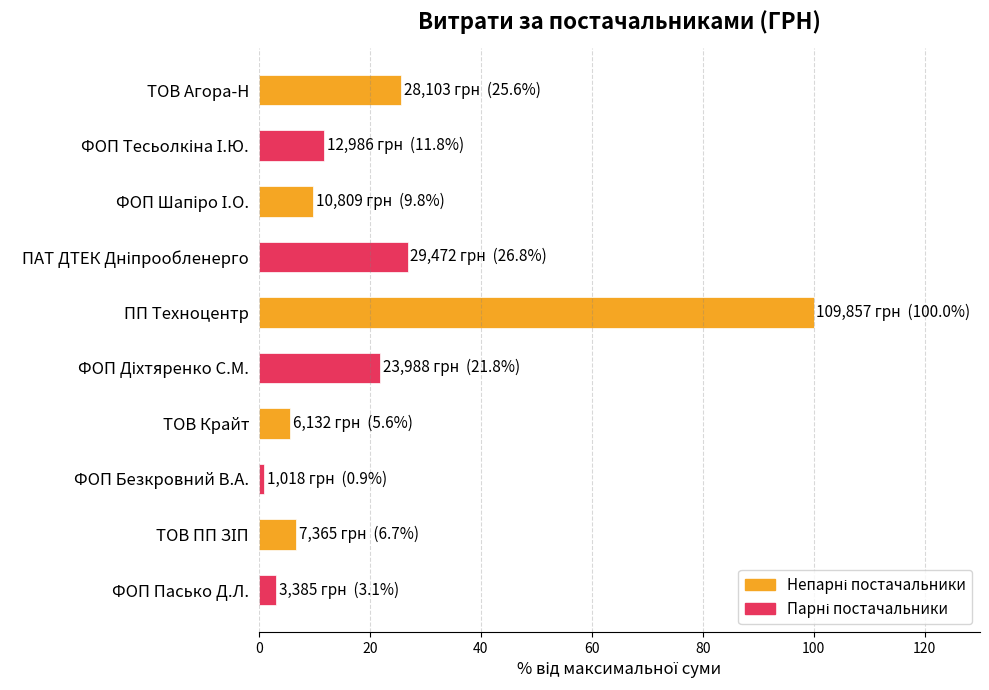

What is the label of the 8th bar from the top?

ФОП Безкровний В.А.